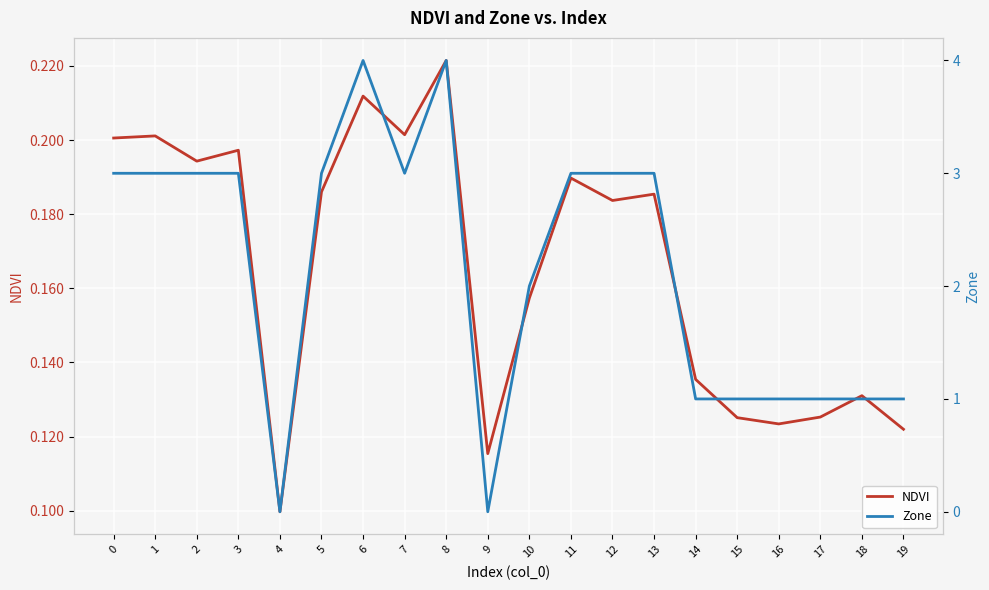

How many series are shown in this chart?

2